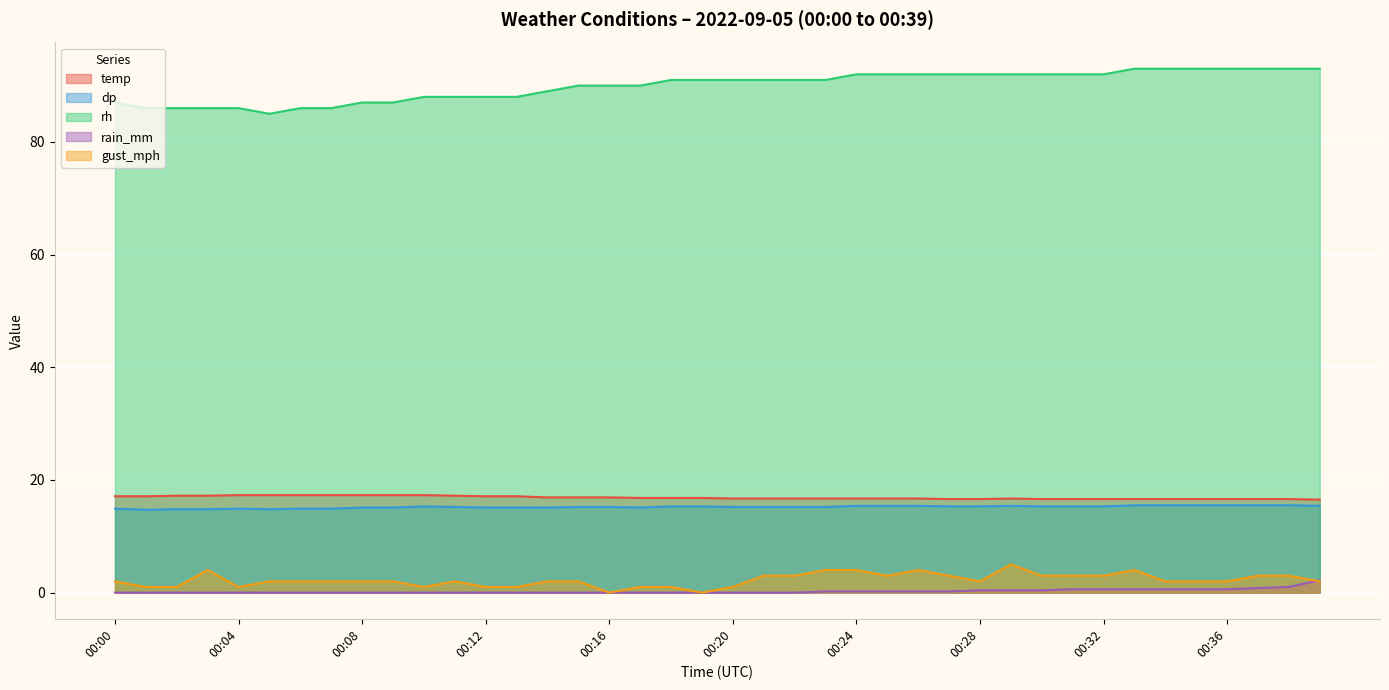

True or false: rain_mm and temp intersect in this chart.

False